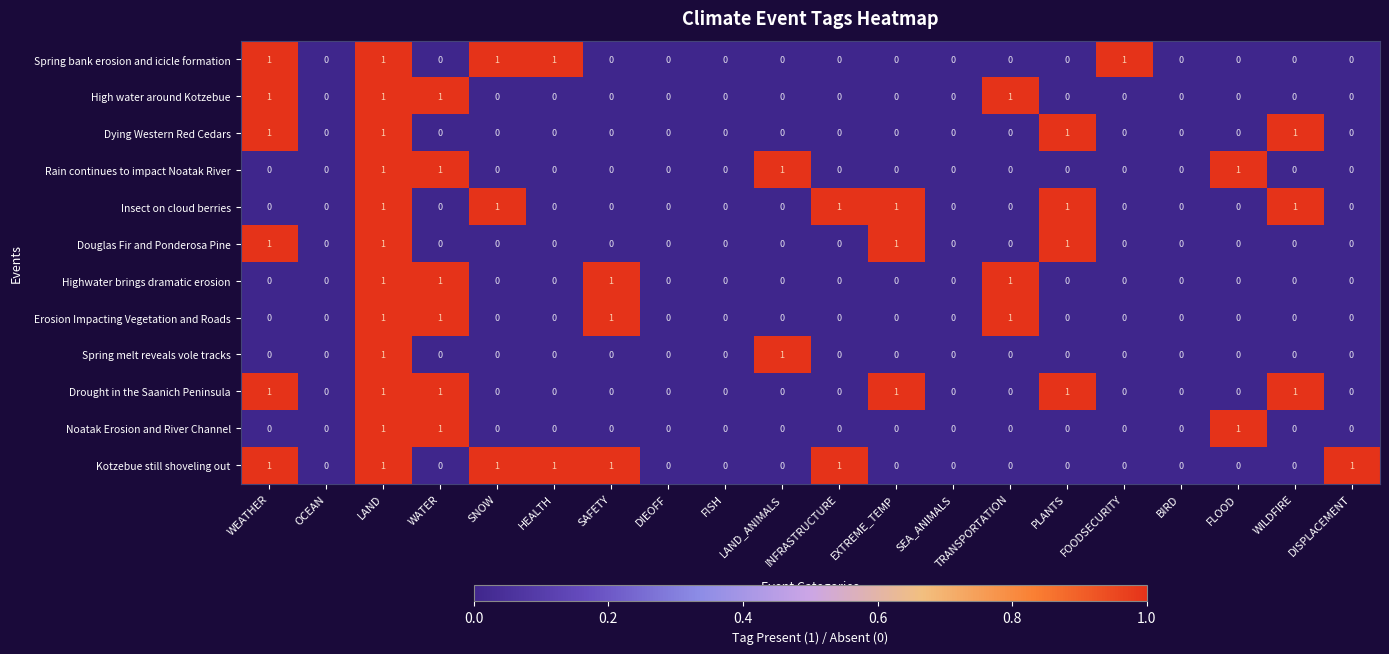

What is the sum of all Erosion Impacting Vegetation and Roads values?

4